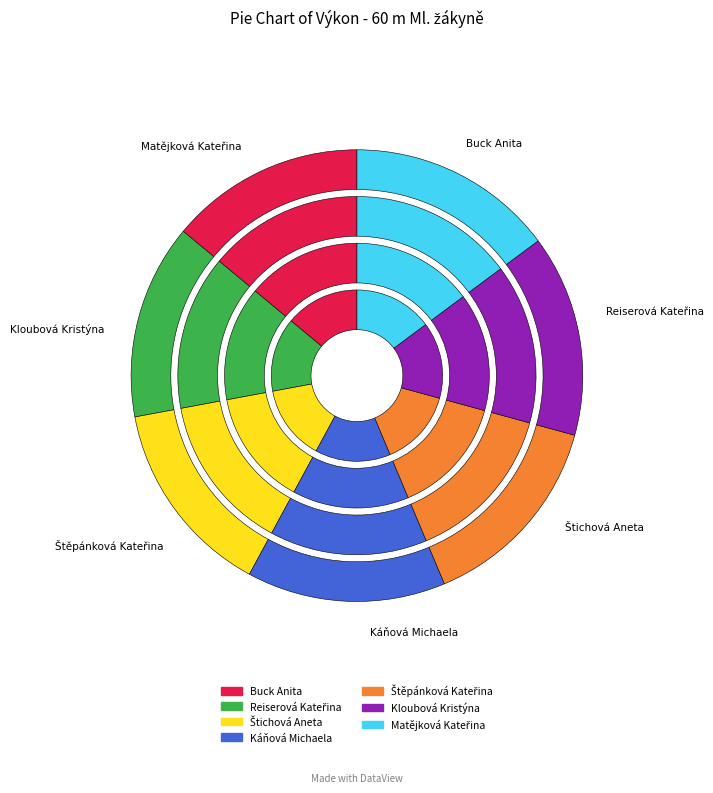

Combined, what portion of the pie is Káňová Michaela and Matějková Kateřina?

29.1%